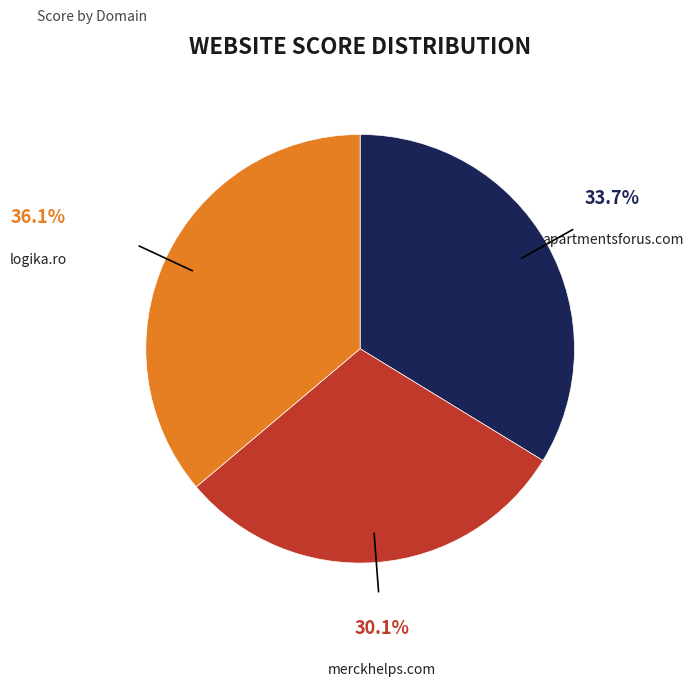

Is there a majority slice in this chart?

No